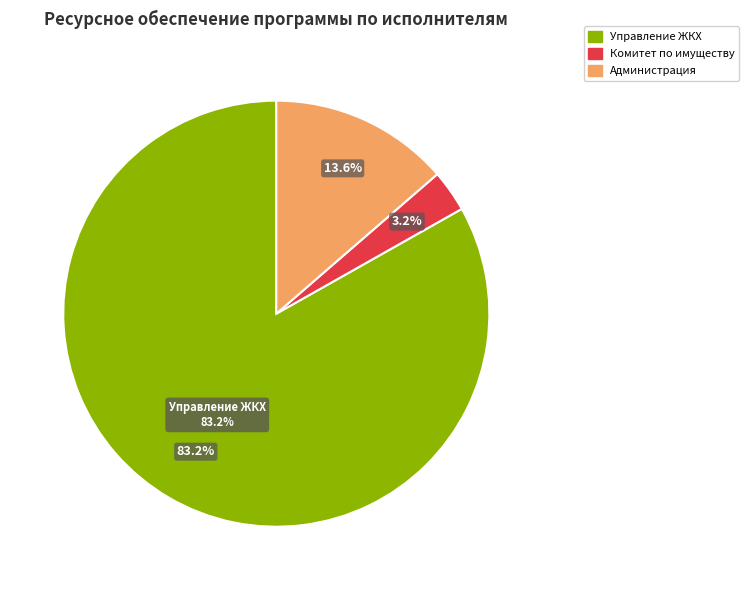

How many slices are in this pie chart?

3